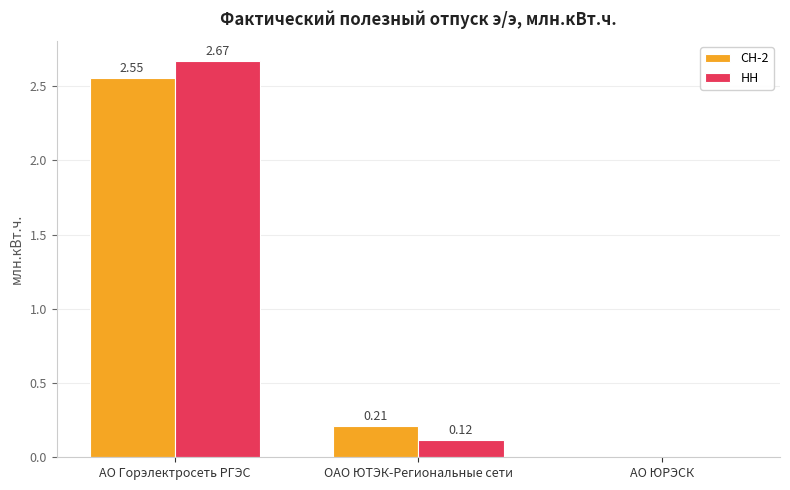

Does the chart contain stacked bars?

No